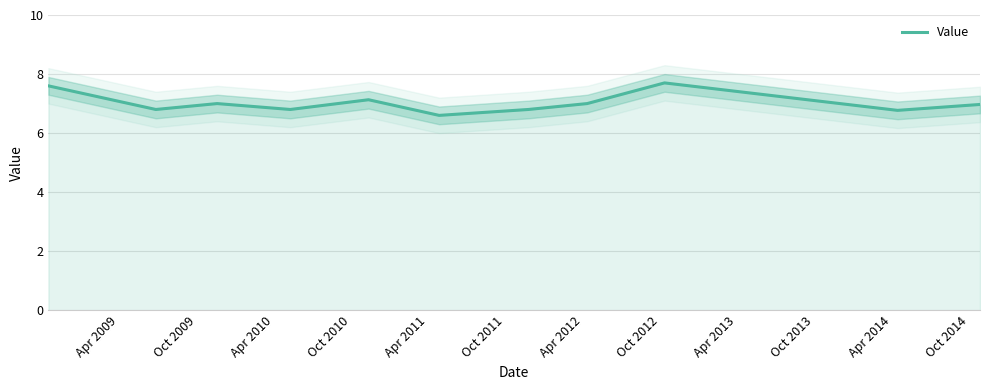

Does the chart have visible grid lines?

Yes